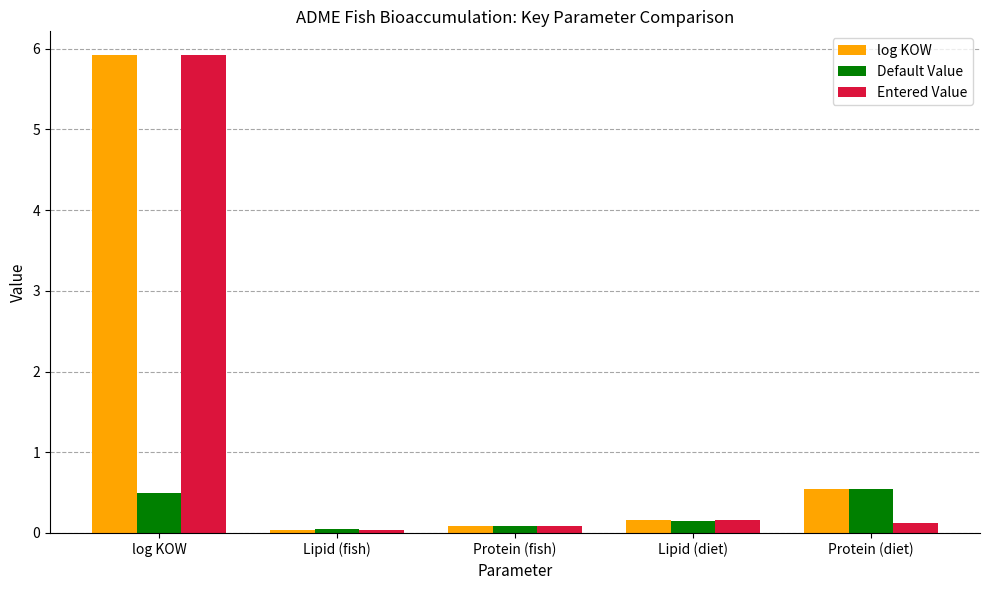

What is the average value of the Default Value series?

0.3